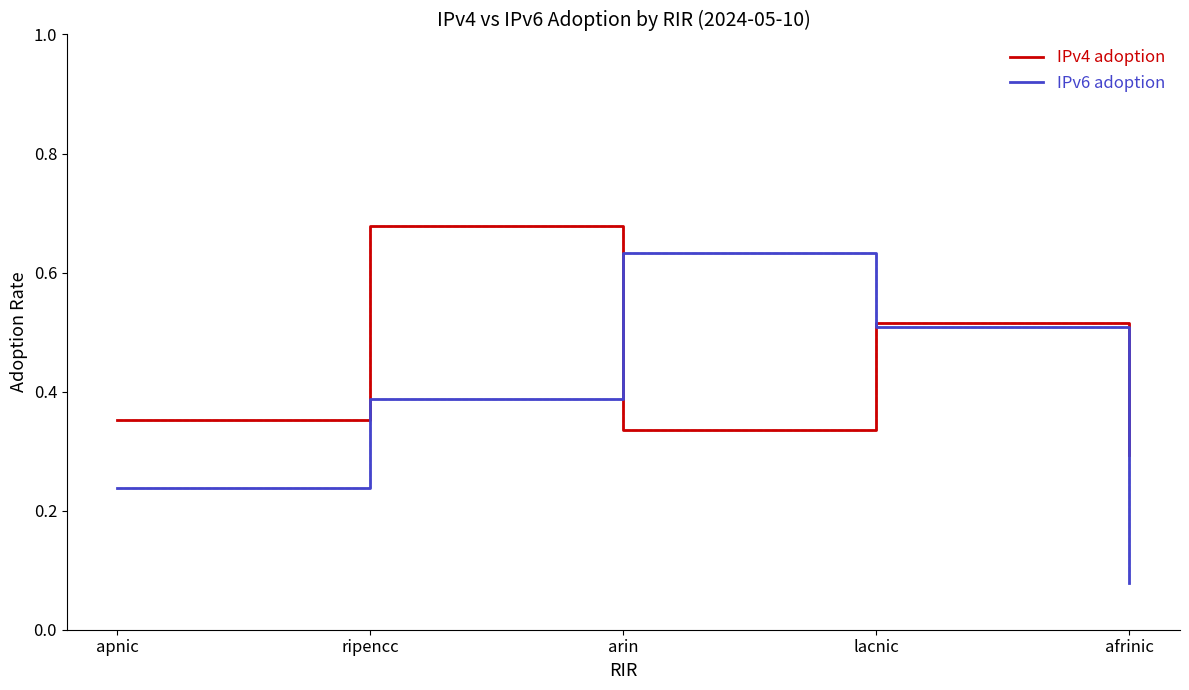

The IPv4 adoption series shows 0.2 at afrinic. True or false?

False